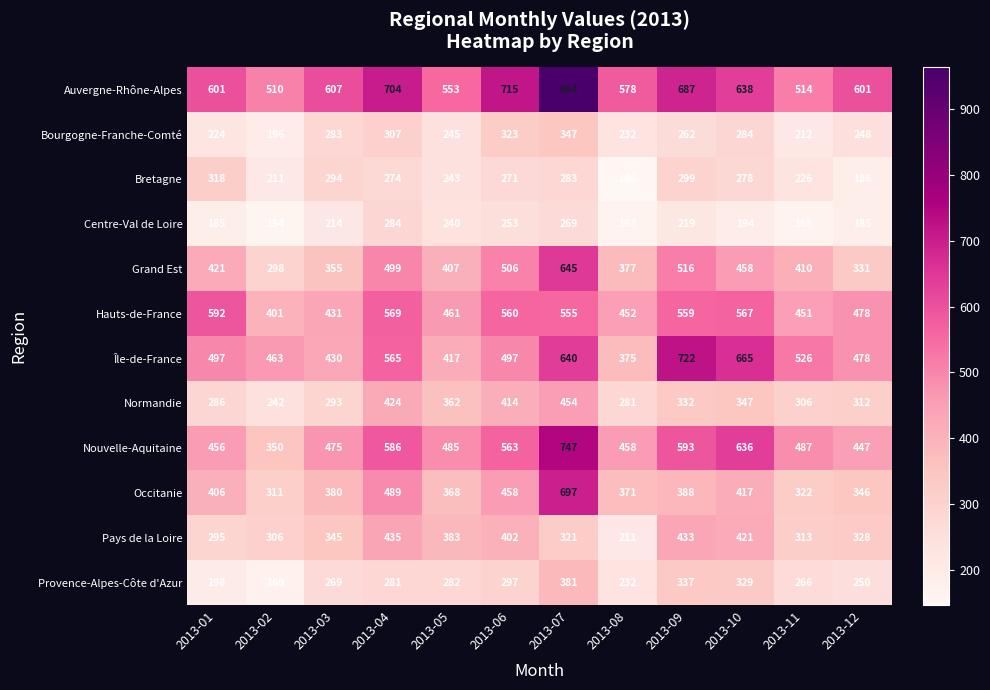

How many data points does each series have?

12